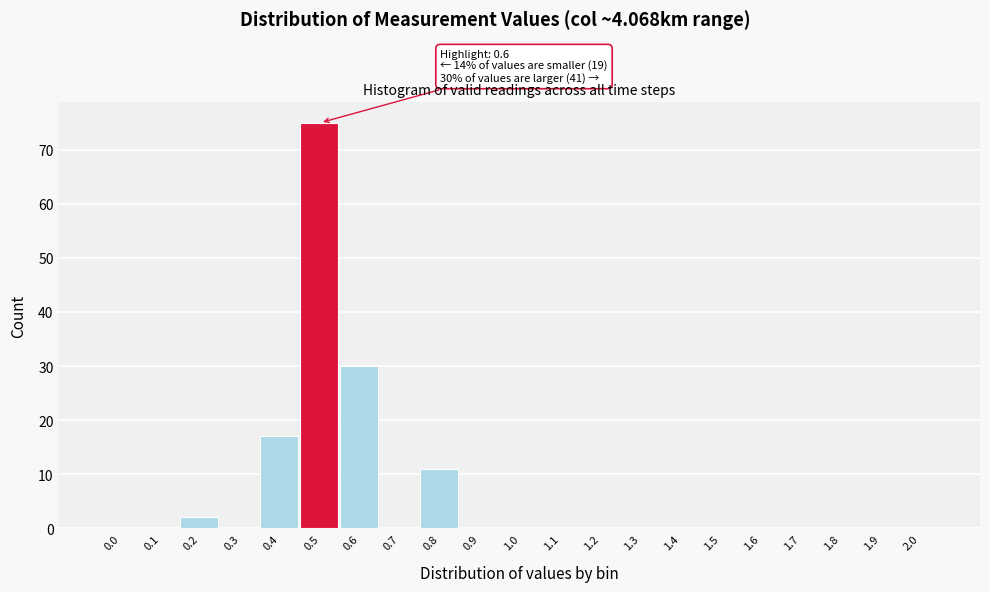

Reading left to right, transcribe all the data shown in this chart.

0.0=0	0.1=0	0.2=2	0.3=0	0.4=17	0.5=75	0.6=30	0.7=0	0.8=11	0.9=0	1.0=0	1.1=0	1.2=0	1.3=0	1.4=0	1.5=0	1.6=0	1.7=0	1.8=0	1.9=0	2.0=0